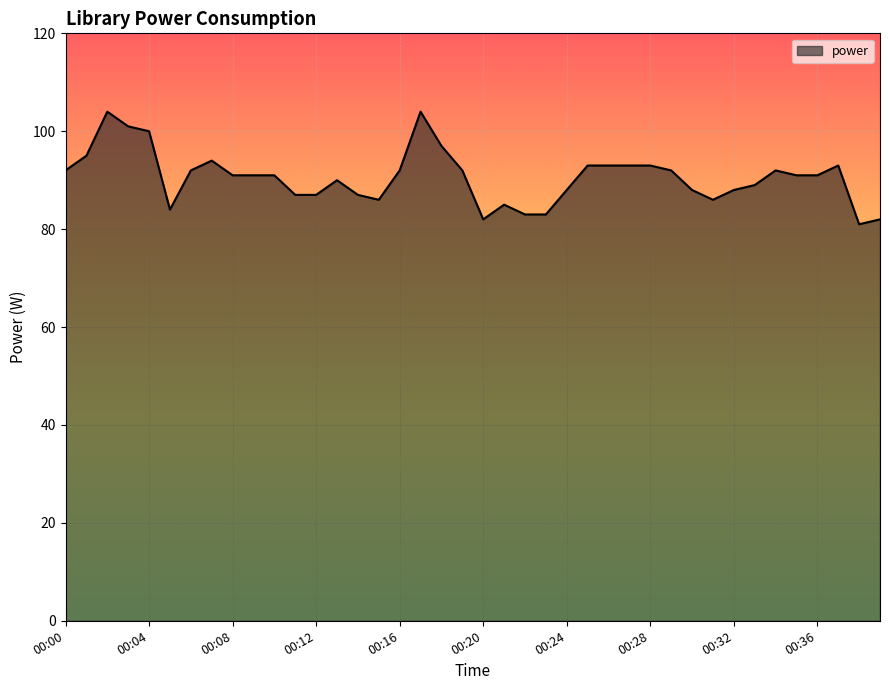

What is the smallest value displayed?

81